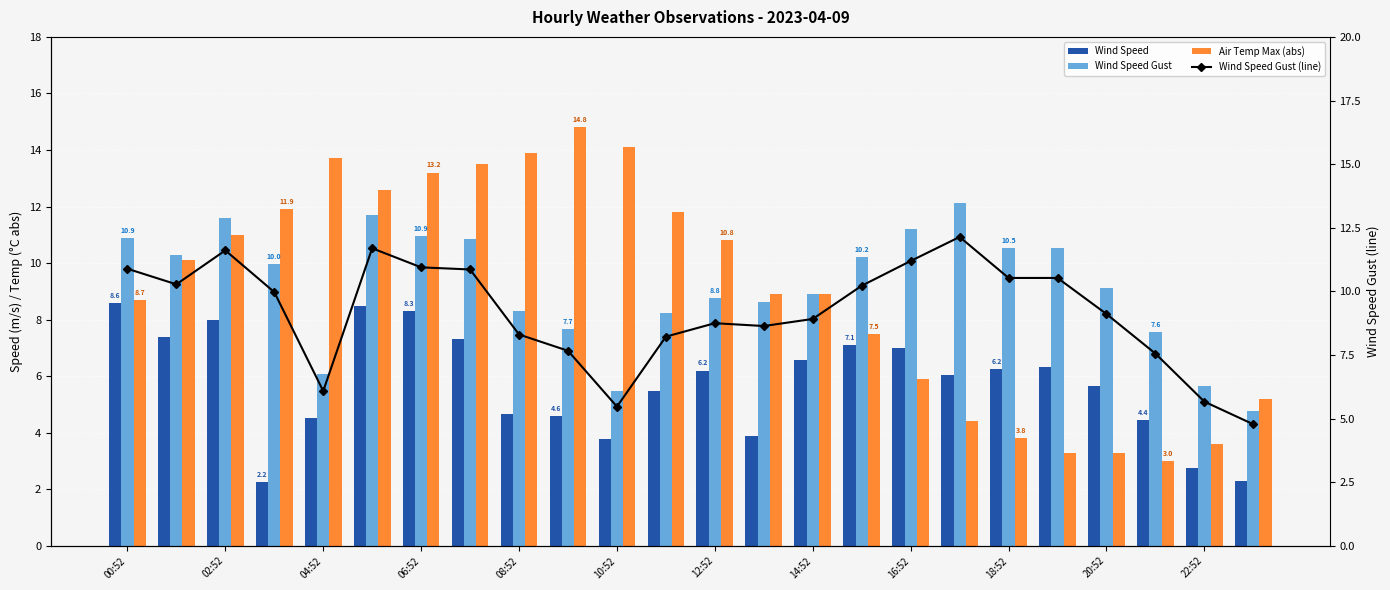

What is the total value across all series at 12:52?

34.5